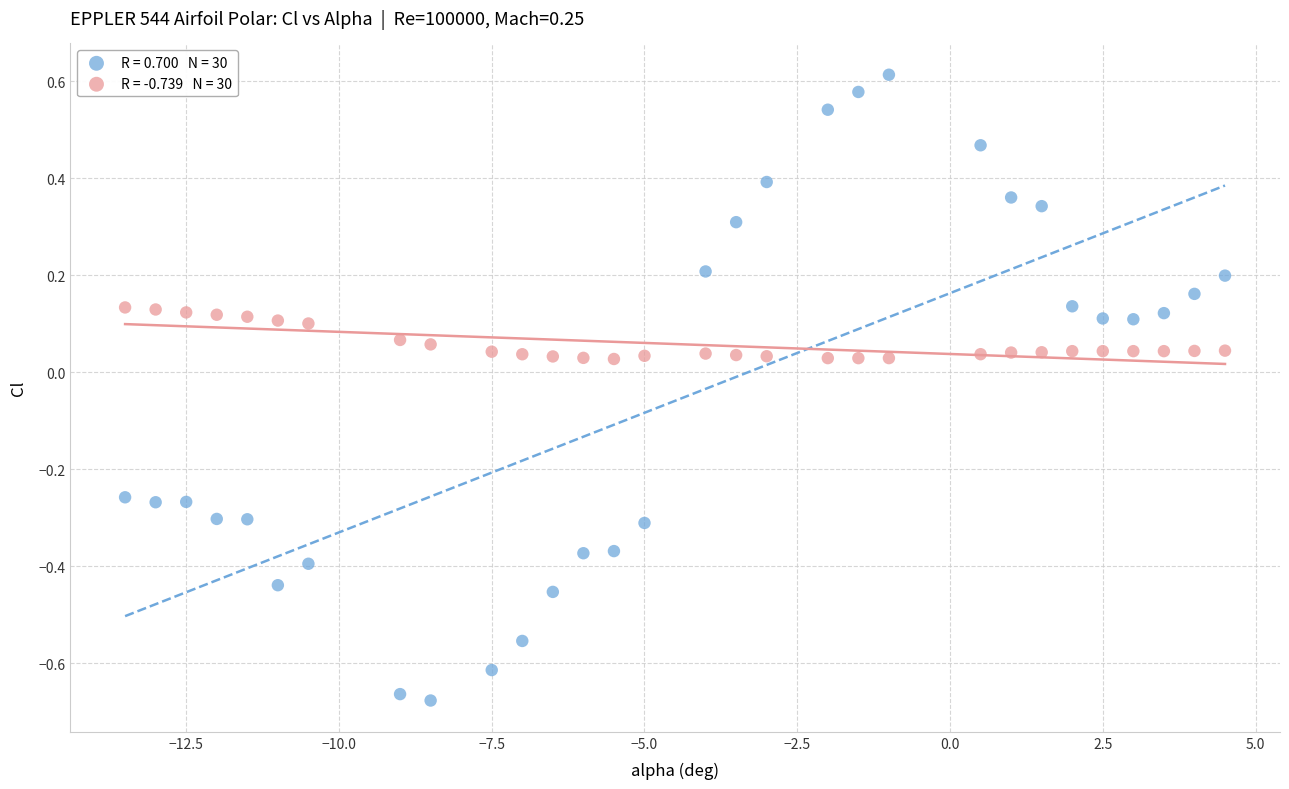

Across all data points, what is the range of X values (max minus min)?

18.0